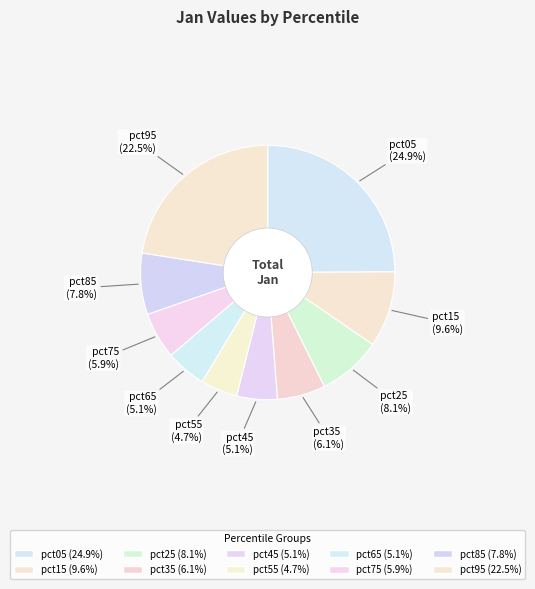

Is it true that pct15 is 10% of the pie?

True